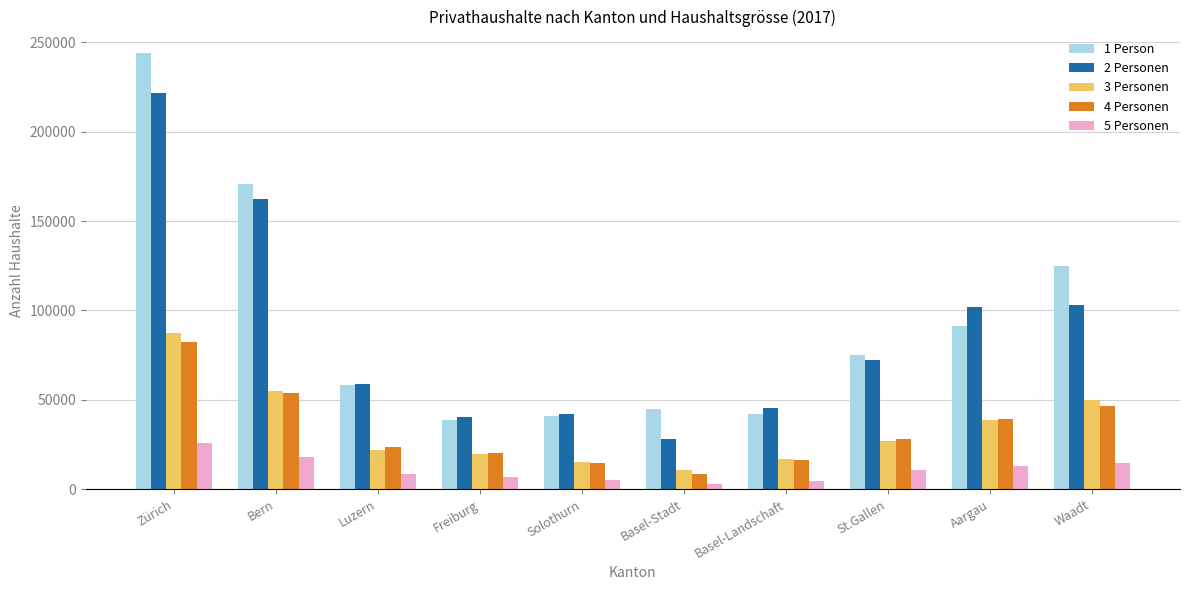

What is the label of the 1st bar from the right?

Waadt